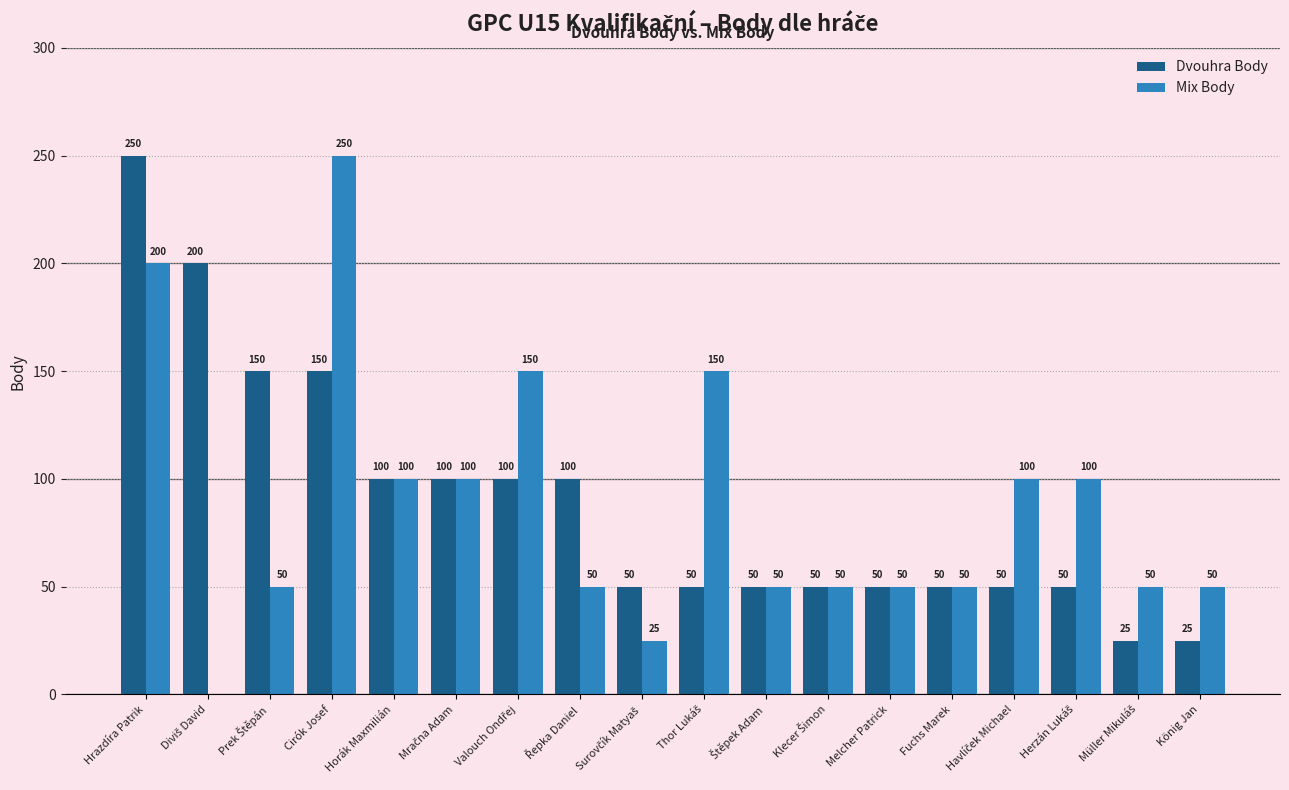

The Dvouhra Body series shows 25 at König Jan. True or false?

True